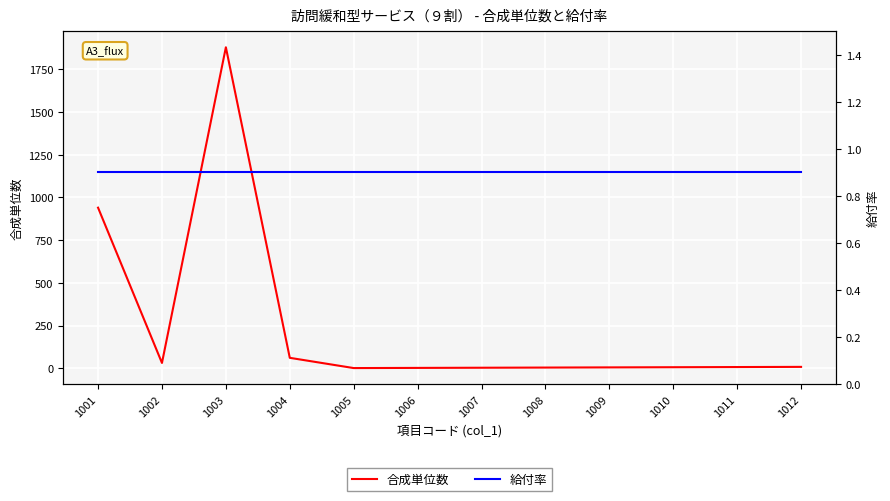

What is the sum of all 給付率 values?

10.8